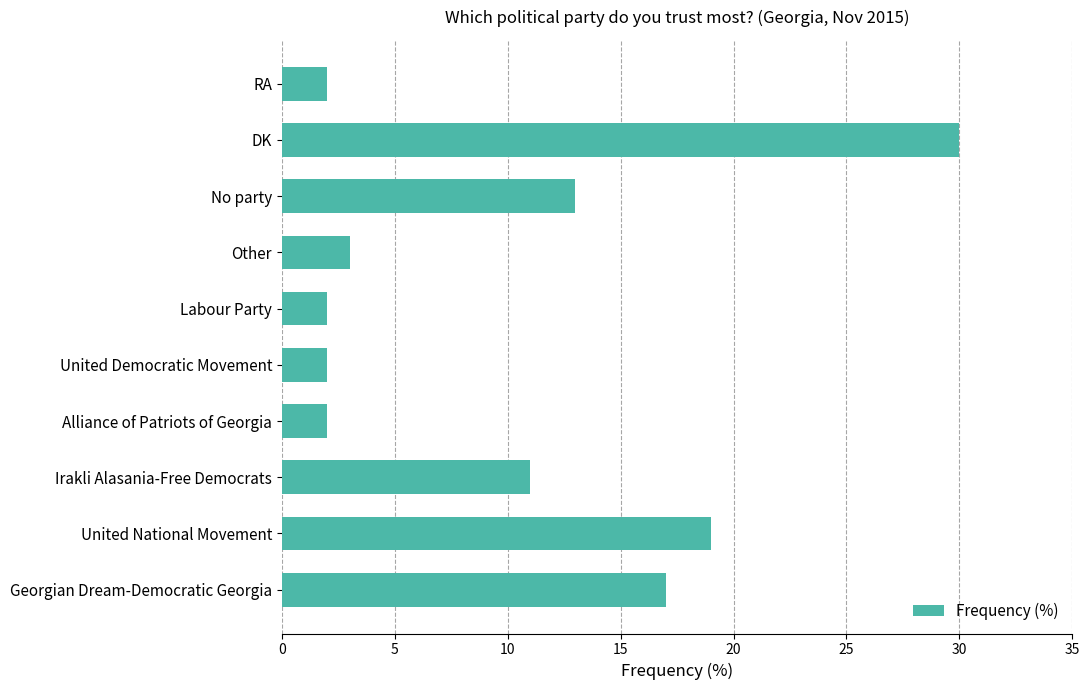

The value at Other is 3. True or false?

True